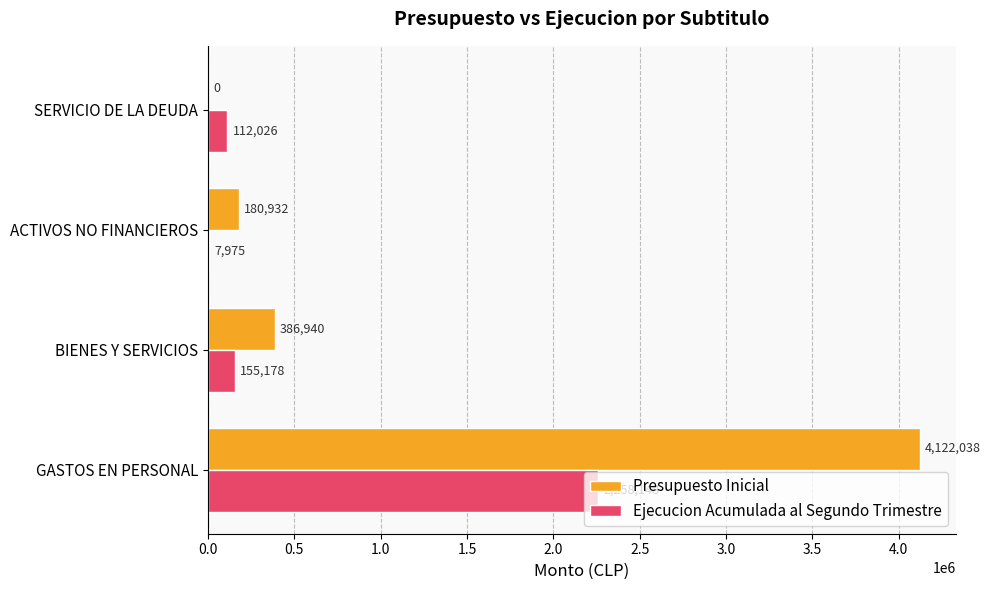

What is the sum of the Presupuesto Inicial values at GASTOS EN PERSONAL and SERVICIO DE LA DEUDA?

4122038